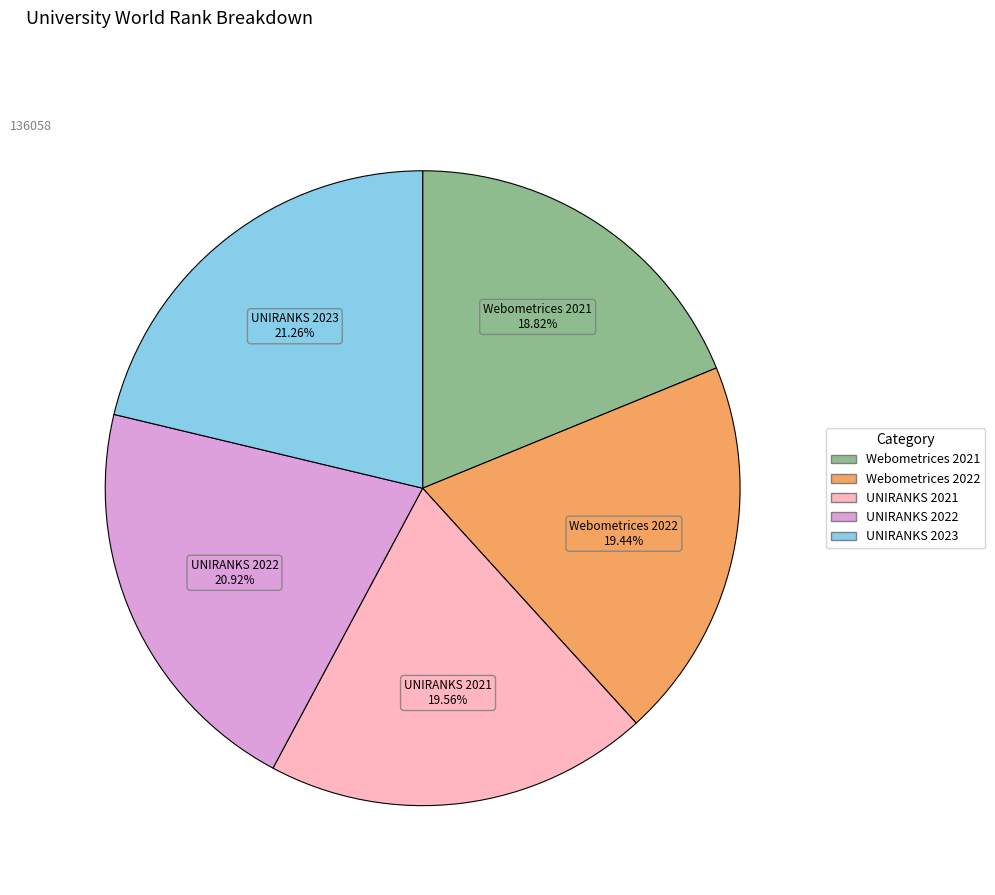

Is it true that Webometrices 2021 is 31% of the pie?

False